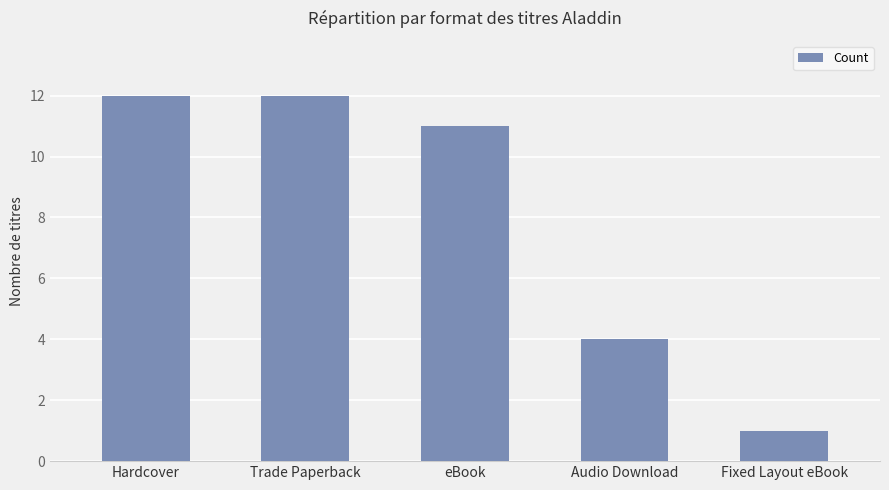

How many series are shown in this chart?

1